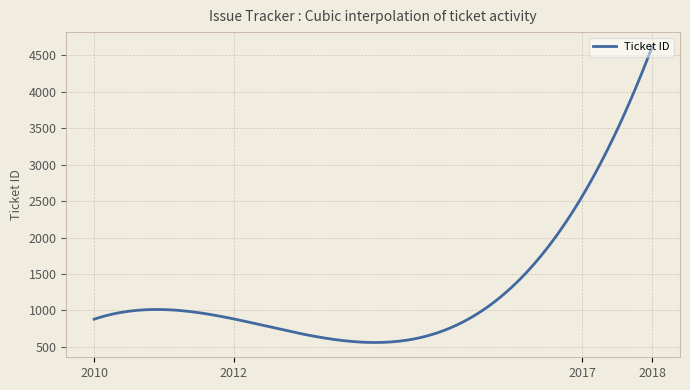

What is the difference between the maximum and minimum values?

4053.6